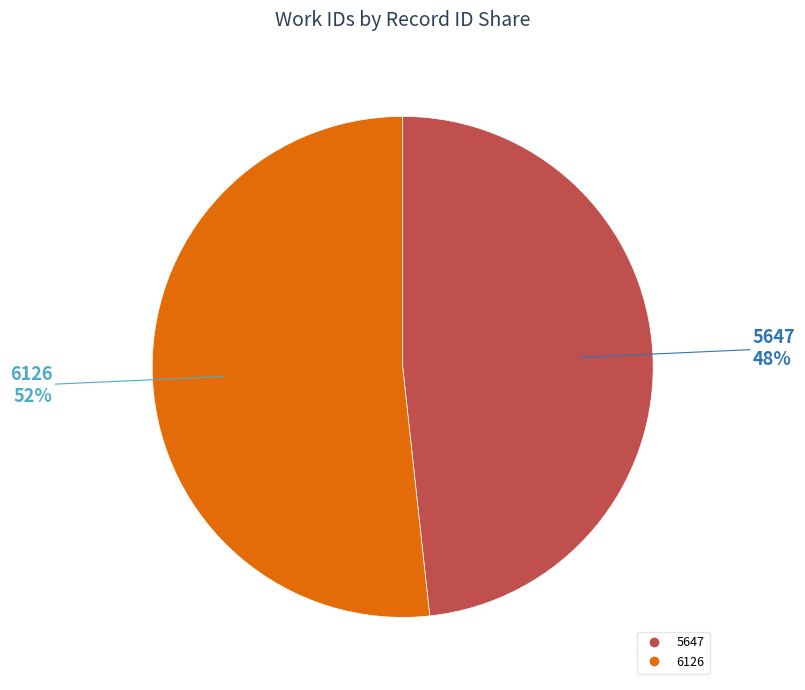

Is it true that 6126 is 62% of the pie?

False